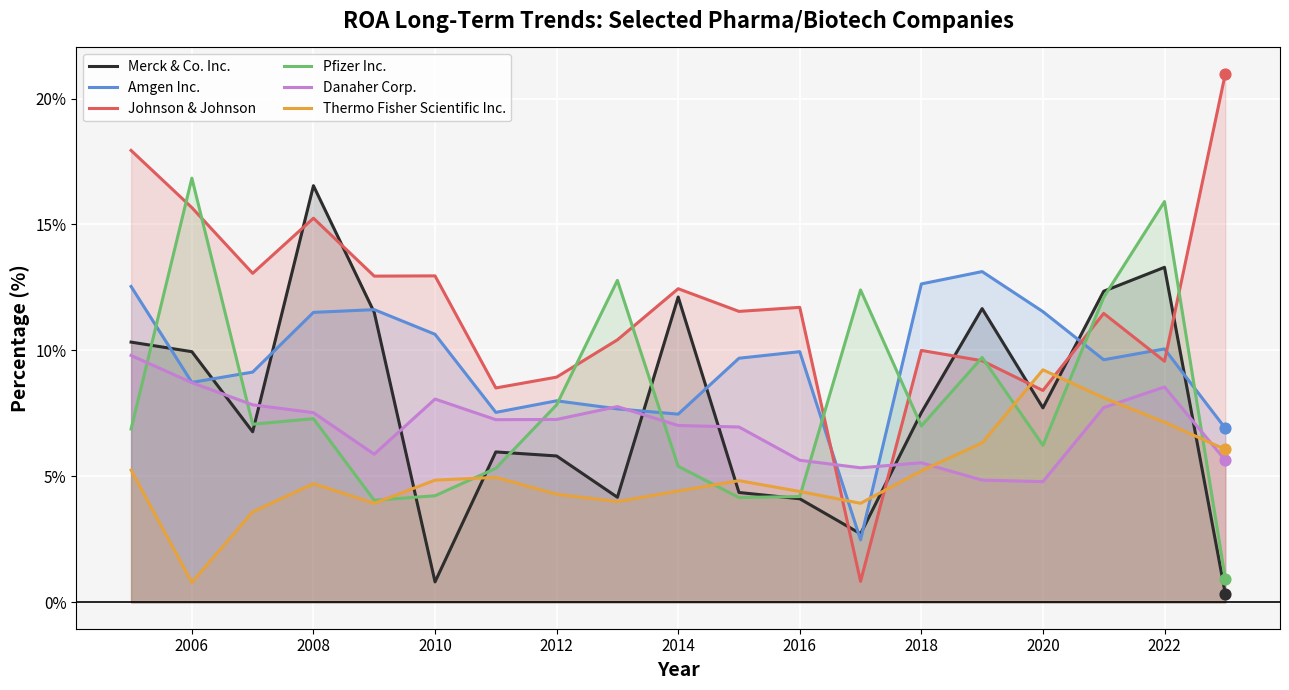

Which series has the largest total across all categories?

Johnson & Johnson